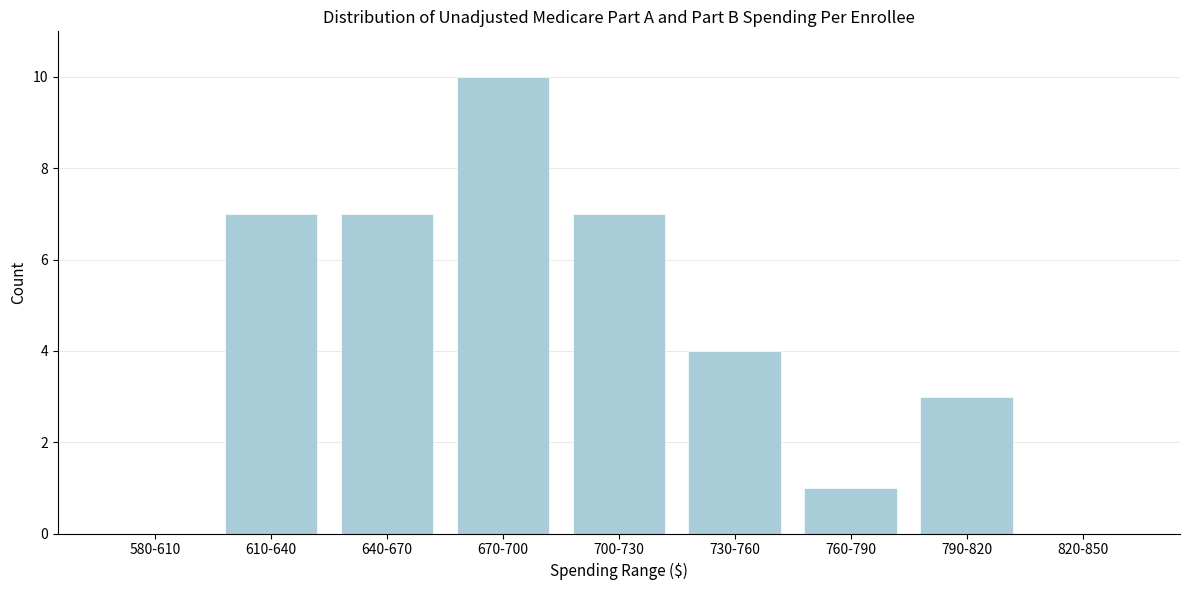

Reading left to right, extract all data points from this chart.

580-610=0	610-640=7	640-670=7	670-700=10	700-730=7	730-760=4	760-790=1	790-820=3	820-850=0